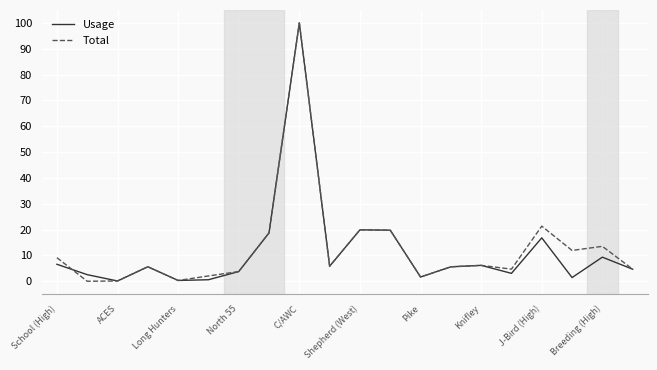

What is the lowest value of the Usage series?

0.1